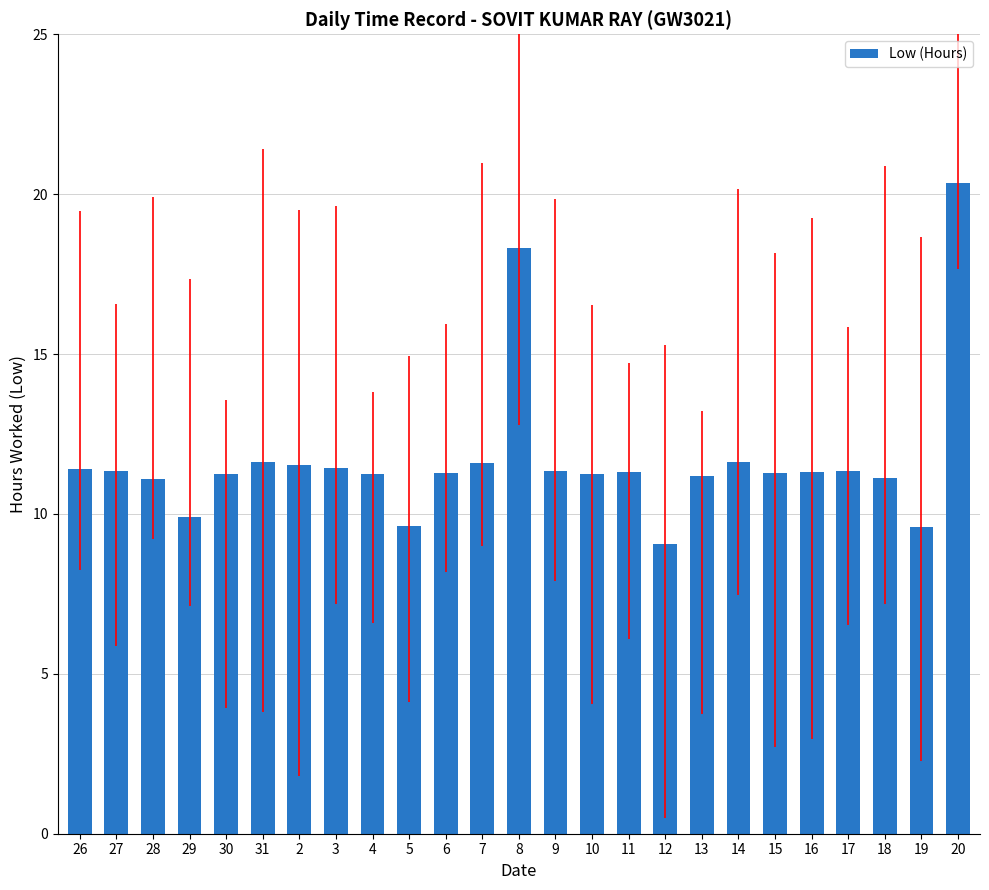

What is the label of the 14th bar from the right?

7